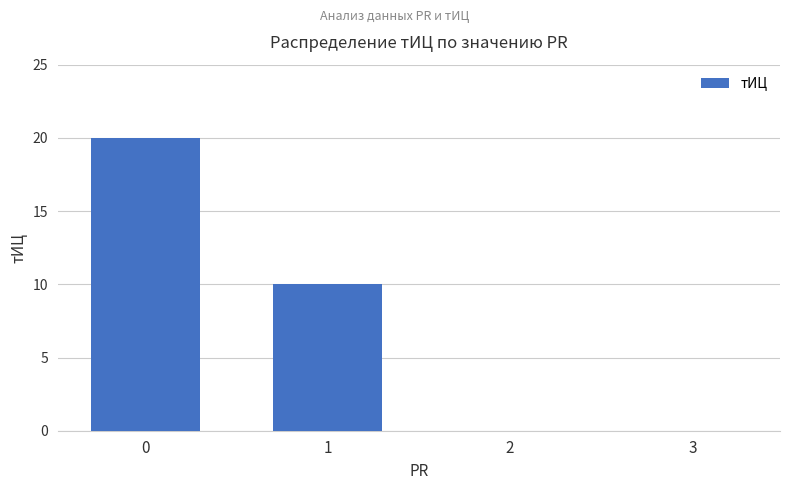

At which label is the value closest to 10?

1